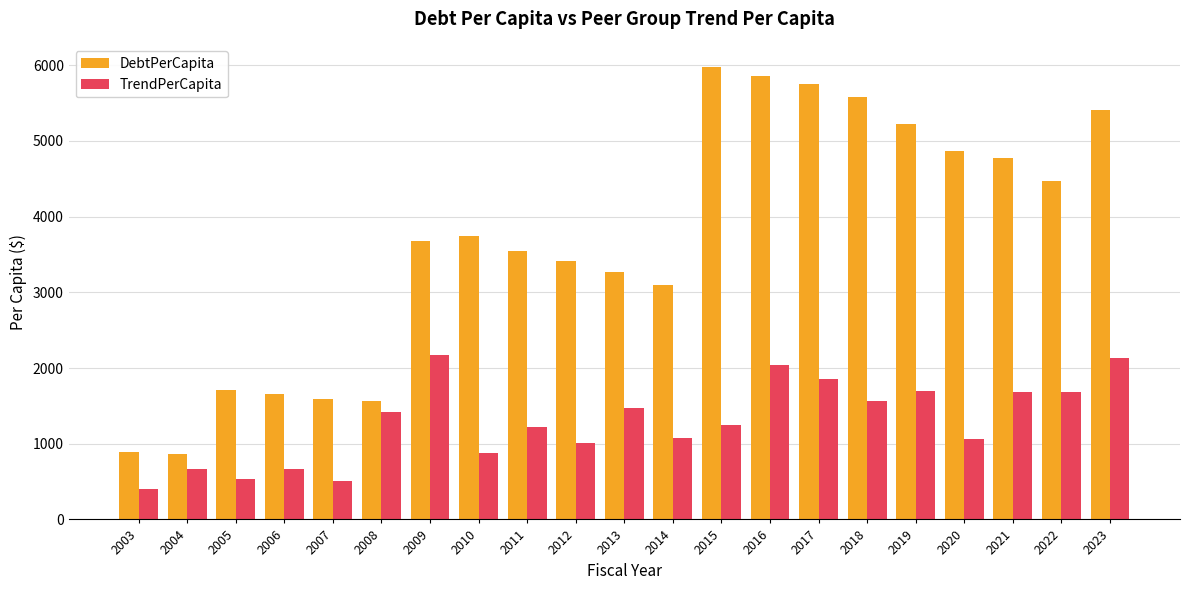

Between 2008 and 2021, which series saw the biggest shift?

DebtPerCapita